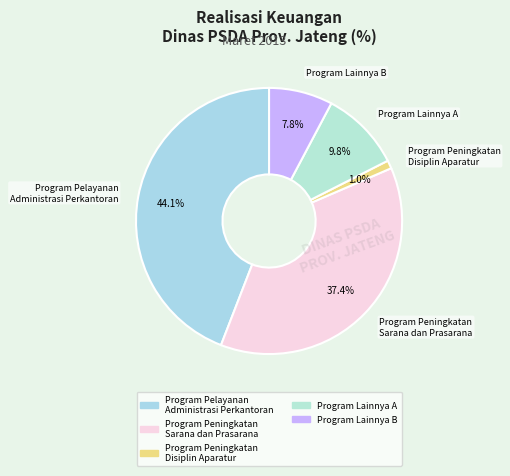

Is there a majority slice in this chart?

No